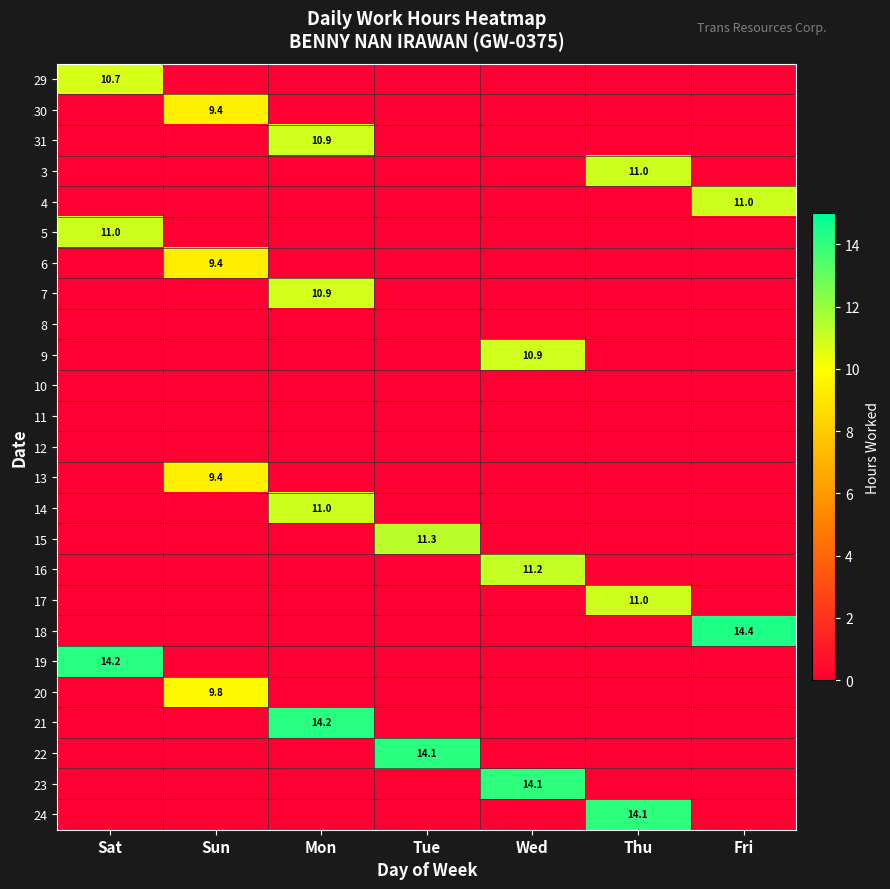

Is it true that 18 equals 14.4 at Fri?

True